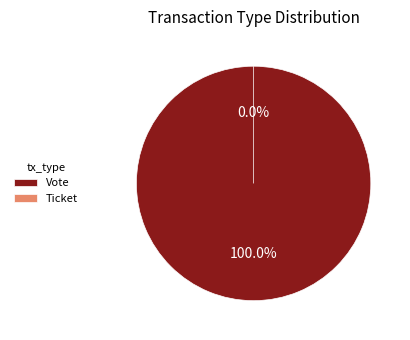

Which slice is the smallest?

Ticket